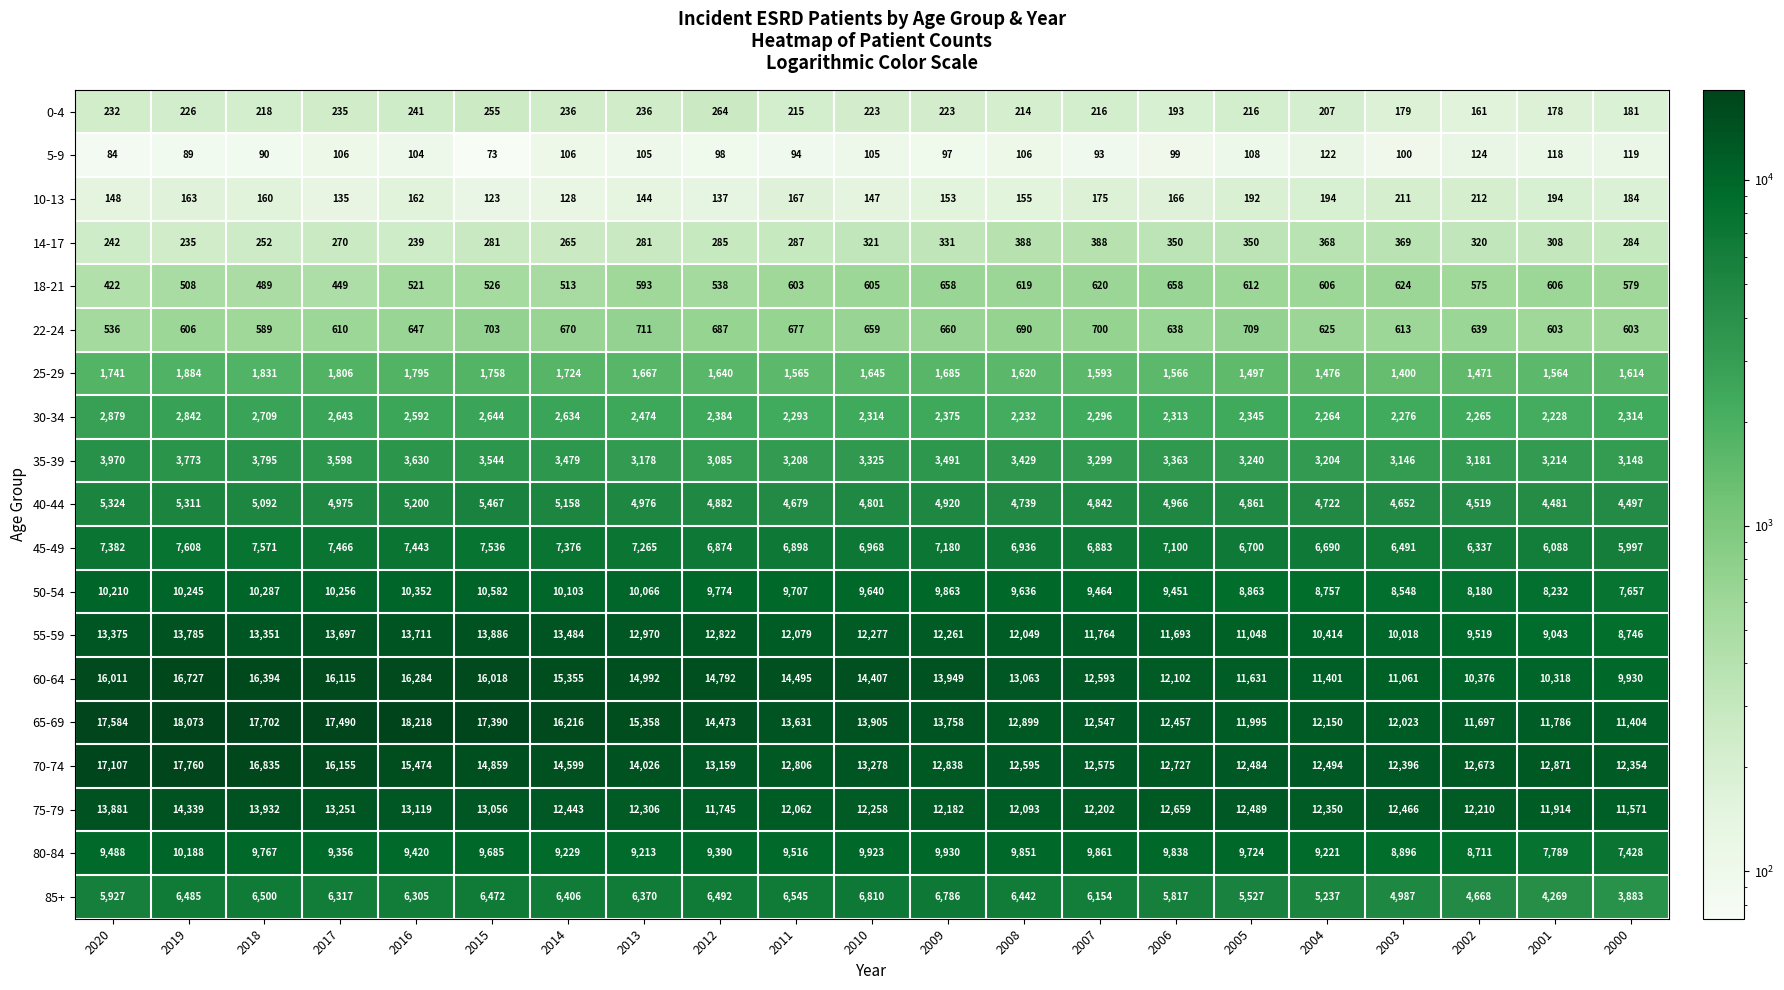

List the series in order of their peak value, highest first.

65-69, 70-74, 60-64, 75-79, 55-59, 50-54, 80-84, 45-49, 85+, 40-44, 35-39, 30-34, 25-29, 22-24, 18-21, 14-17, 0-4, 10-13, 5-9